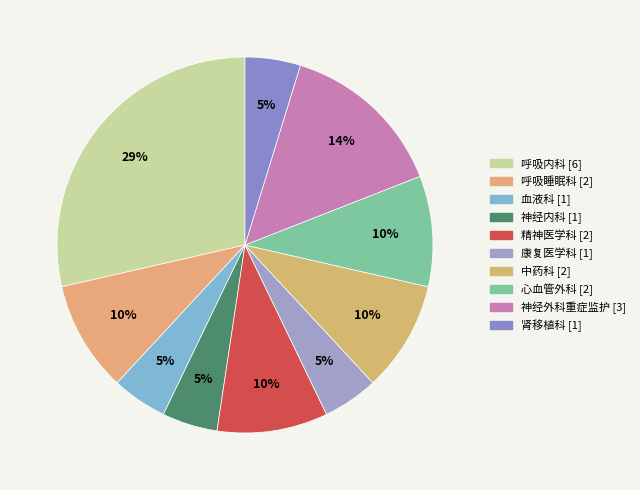

How many slices are in this pie chart?

10